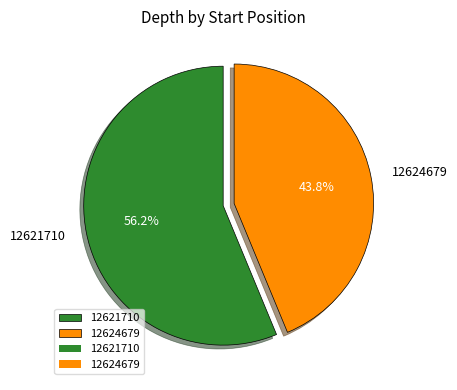

How many slices are in this pie chart?

2